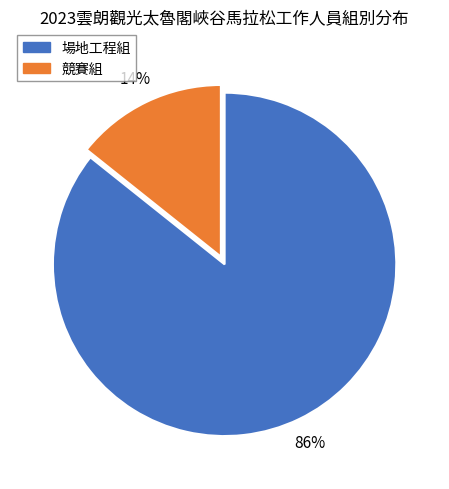

What is the largest slice in the pie chart?

場地工程組